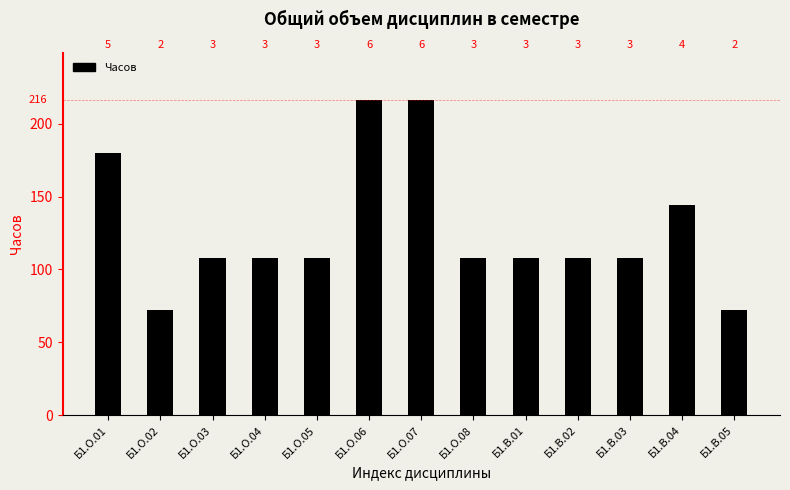

List the labels in order of value, smallest first.

Б1.О.02, Б1.В.05, Б1.О.03, Б1.О.04, Б1.О.05, Б1.О.08, Б1.В.01, Б1.В.02, Б1.В.03, Б1.В.04, Б1.О.01, Б1.О.06, Б1.О.07